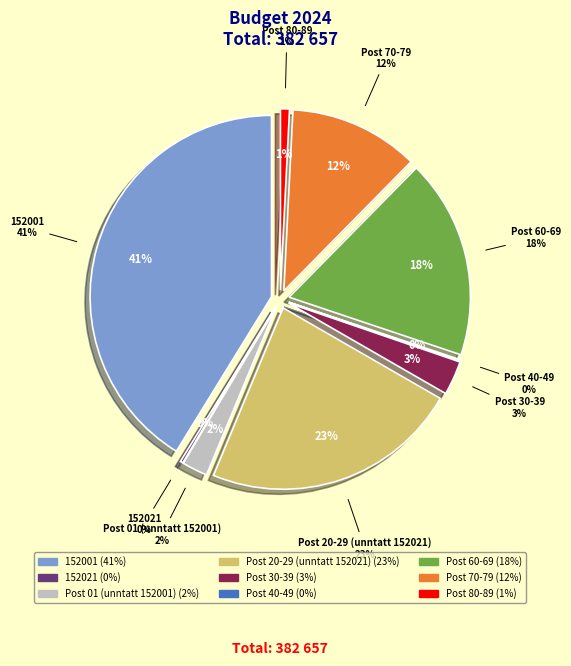

True or false: 152021 accounts for 0% of the total.

True